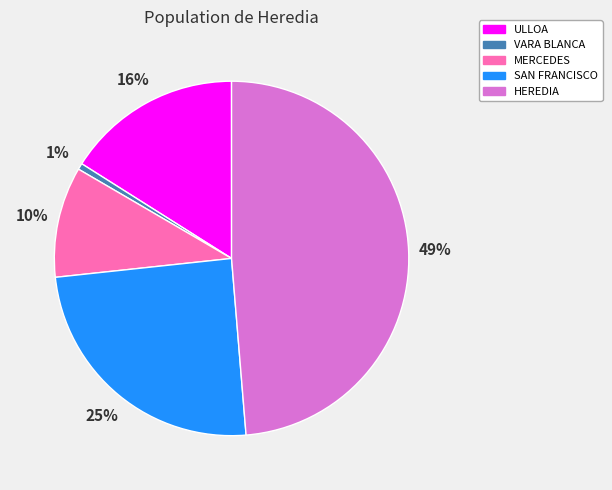

How many slices are in this pie chart?

5